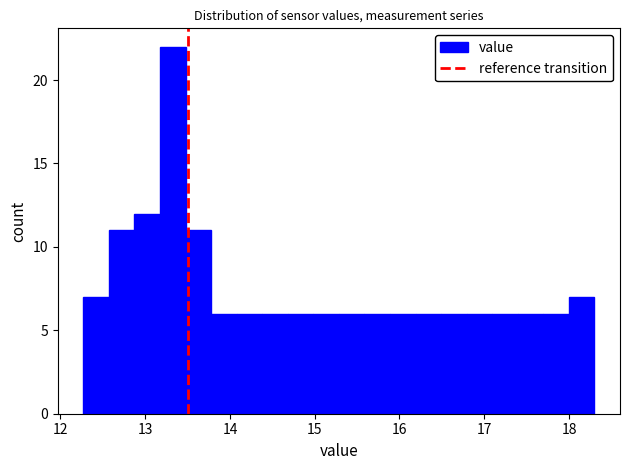

Around what value on the x-axis is the tallest bar? Give the approximate position of its centre, as read against the axis.

13.3